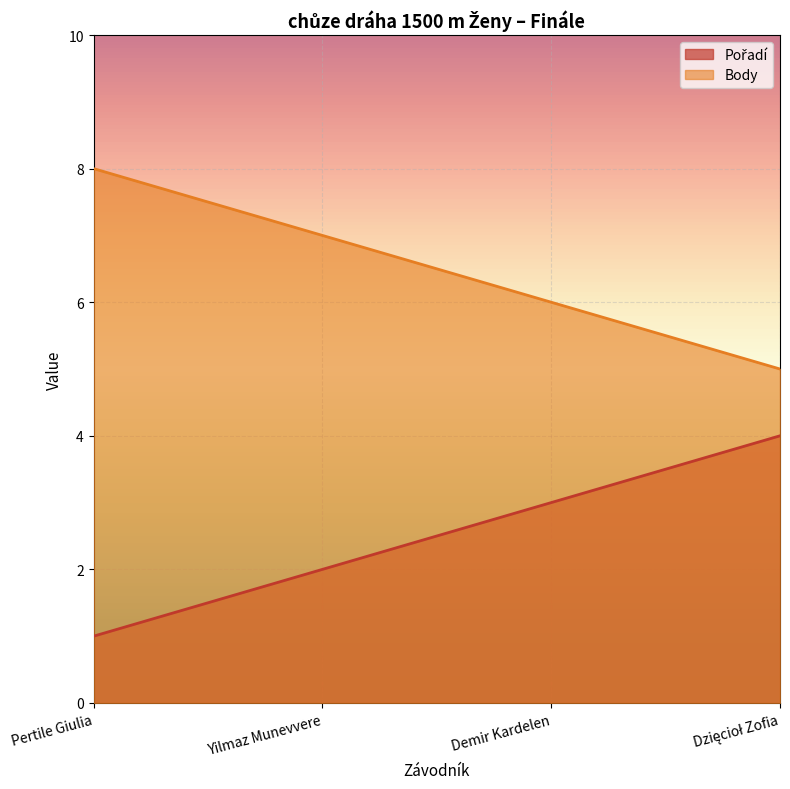

List the series in order of their overall mean, highest first.

Body, Pořadí